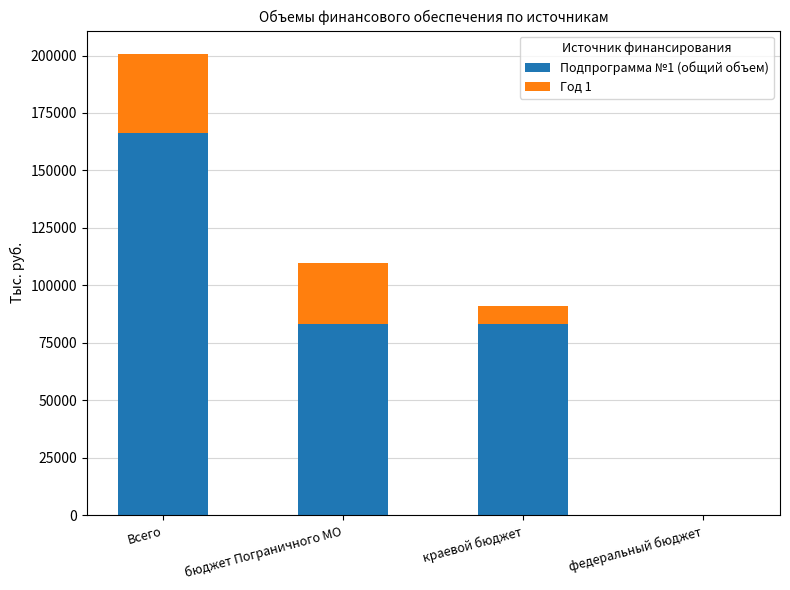

Which category has the highest value in the Подпрограмма №1 (общий объем) series?

Всего